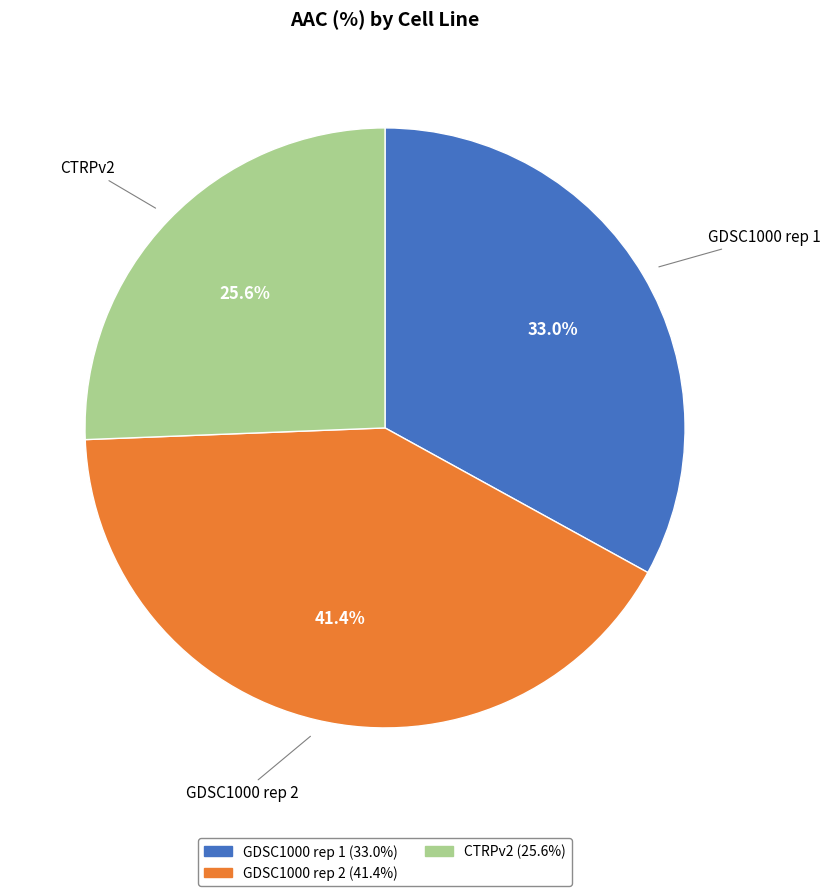

The GDSC1000 rep 2 slice represents 33% of the pie. True or false?

False